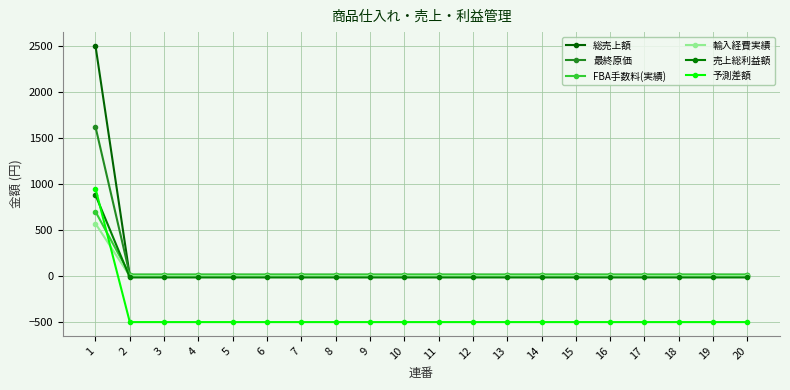

After their last crossing, which series has the higher values: 予測差額 or FBA手数料(実績)?

FBA手数料(実績)